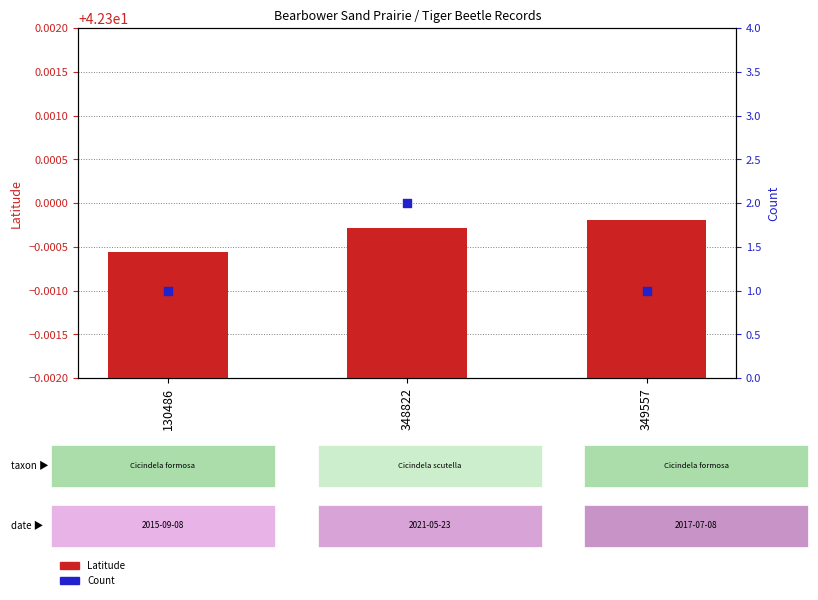

Is the value of Count at 130486 greater than the value of Latitude at 130486?

No